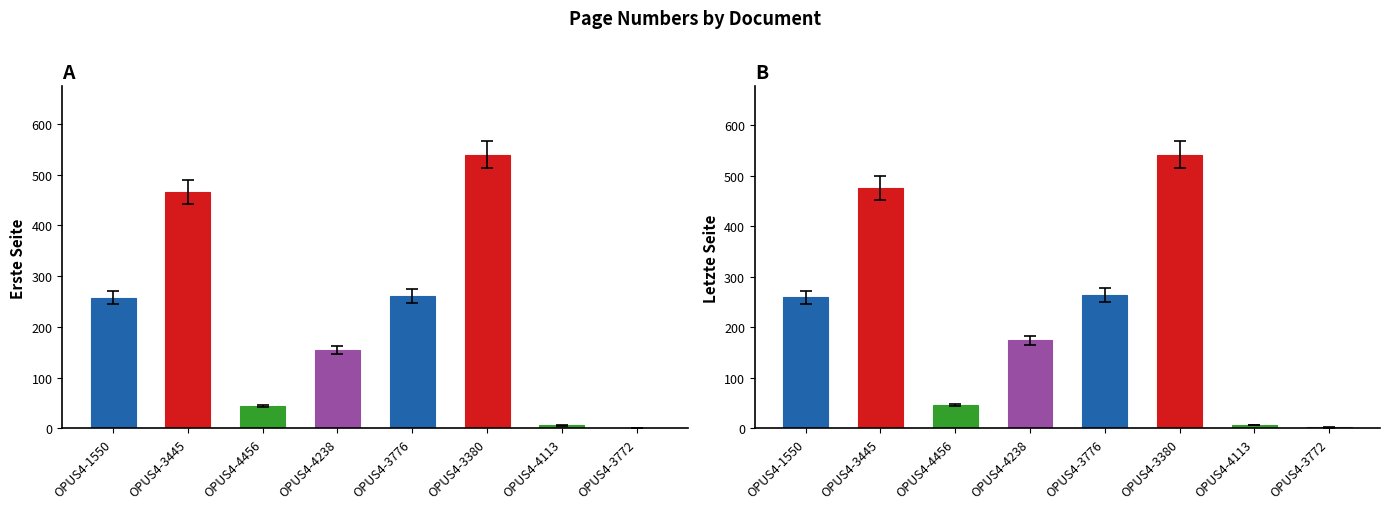

List the series in order of their overall mean, lowest first.

Erste Seite, Letzte Seite